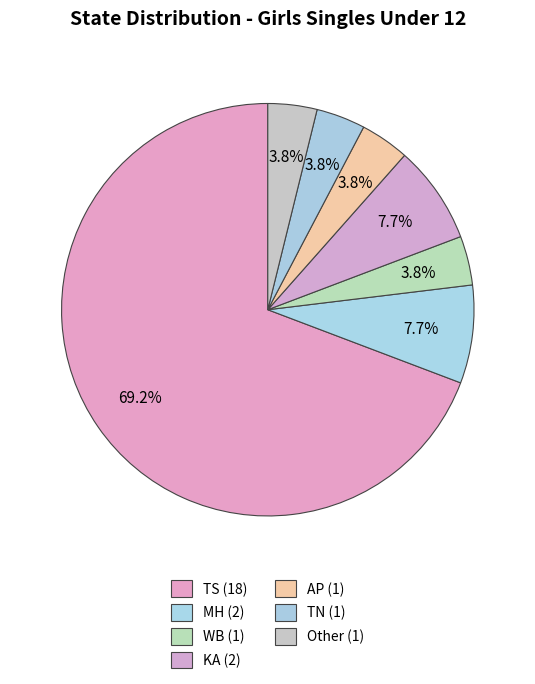

To the nearest percent, what is the difference between the KA and AP slice percentages?

4%